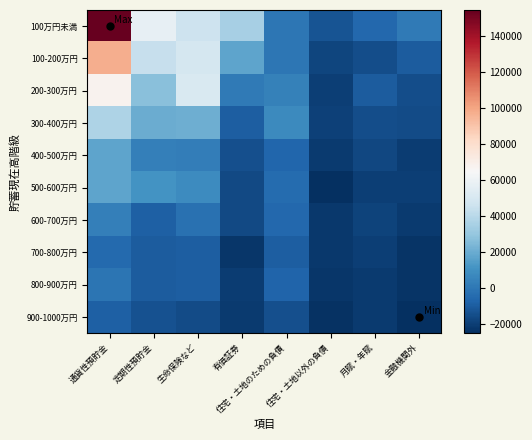

List the series in order of their peak value, lowest first.

900-1000万円, 700-800万円, 800-900万円, 600-700万円, 500-600万円, 400-500万円, 300-400万円, 200-300万円, 100-200万円, 100万円未満